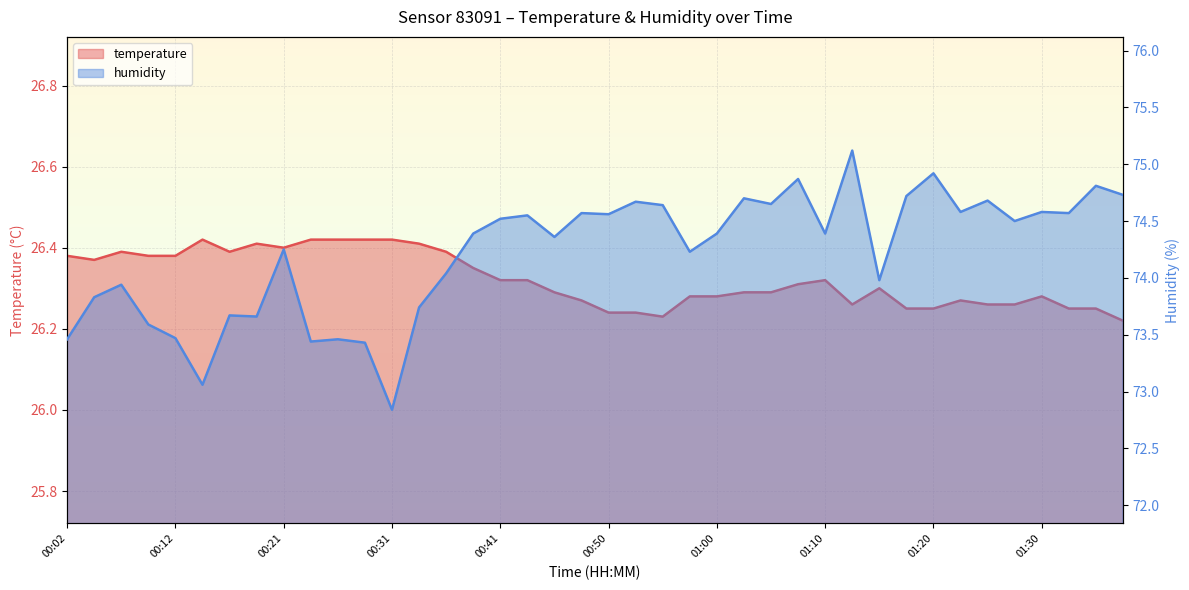

What is the approximate value of temperature at 01:15?

26.3